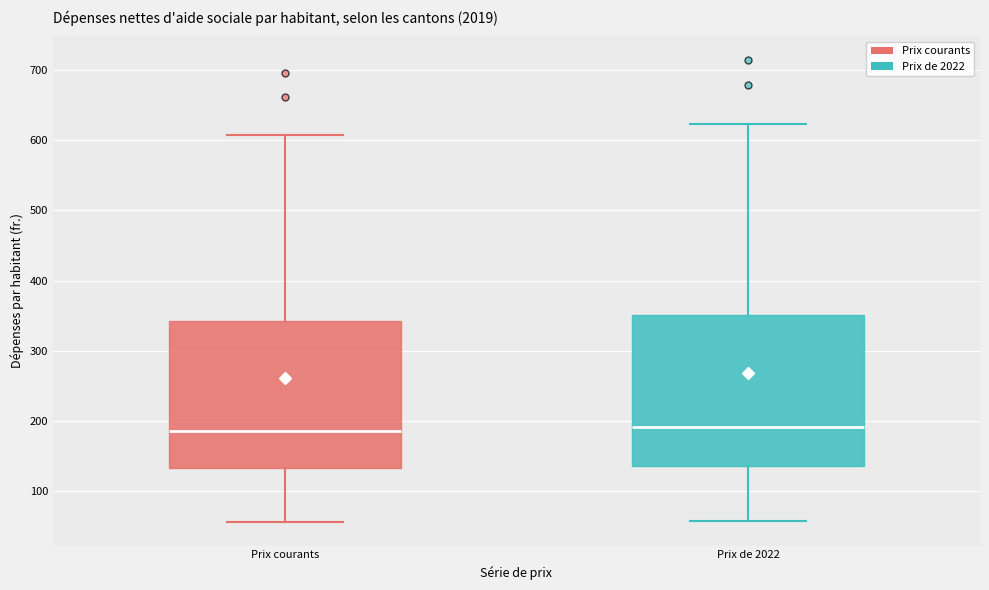

Where is the upper edge of the box for Prix de 2022 on the y-axis? The values are not printed on the chart, so give them approximately, as read against the axis.

350